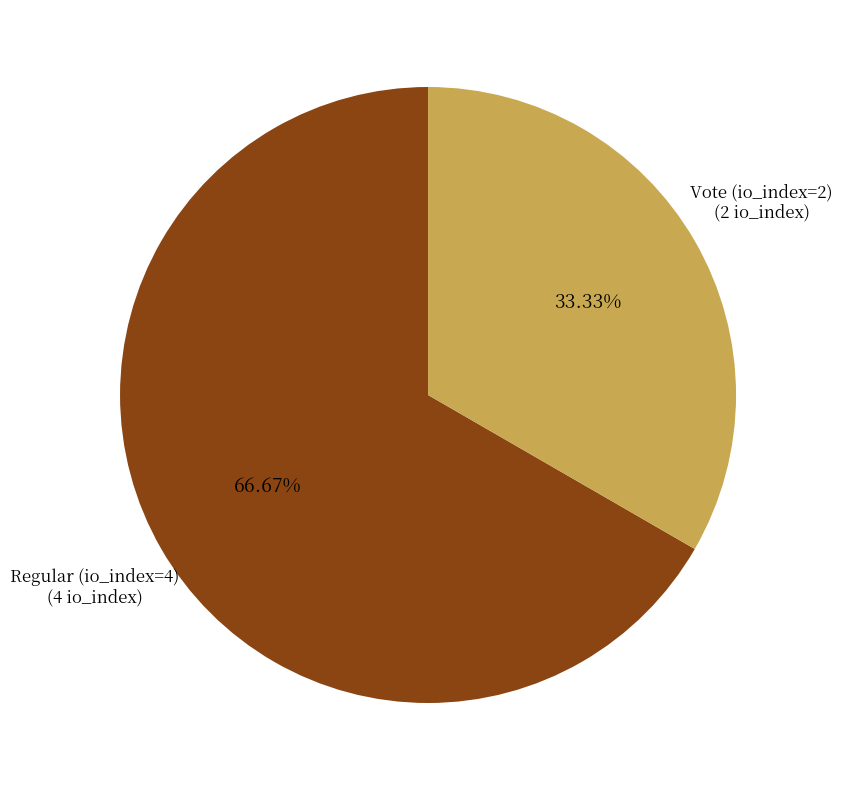

How many slices are in this pie chart?

2